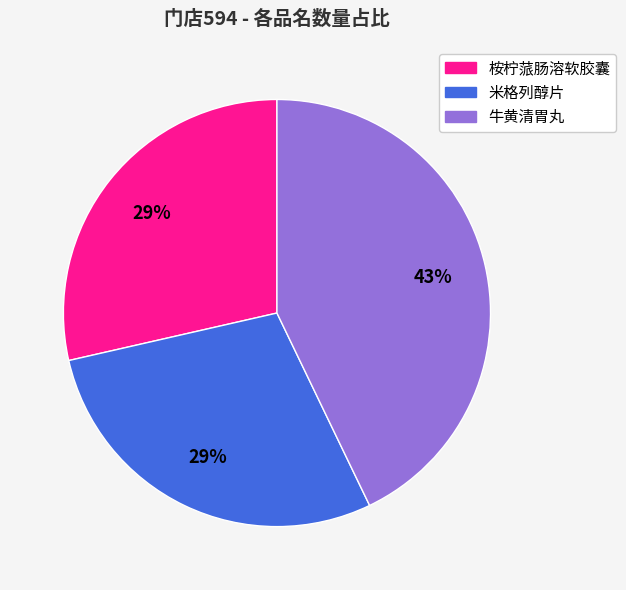

Which category has the biggest portion of the pie?

牛黄清胃丸